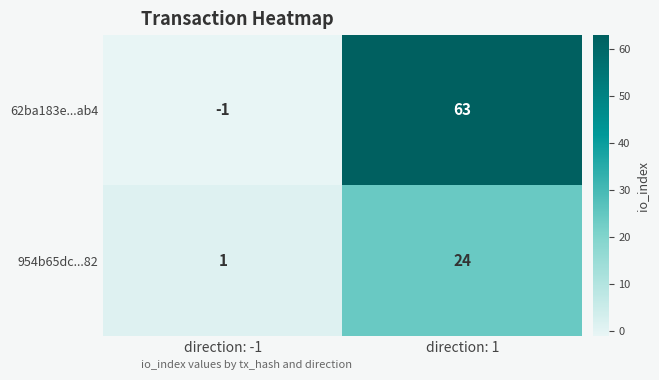

Reading left to right, transcribe all the data shown in this chart.

62ba183e...ab4: direction: -1=-1	direction: 1=63
954b65dc...82: direction: -1=1	direction: 1=24